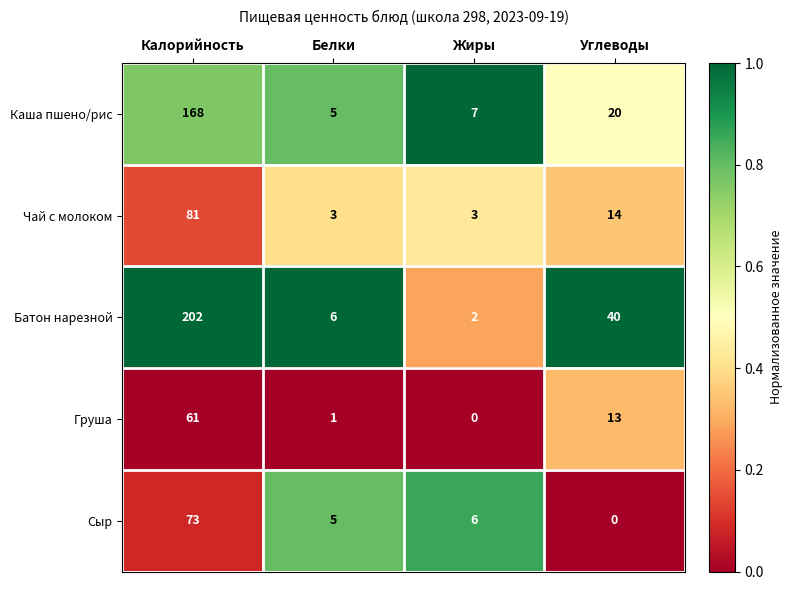

Which series changed the most between Калорийность and Углеводы?

Батон нарезной